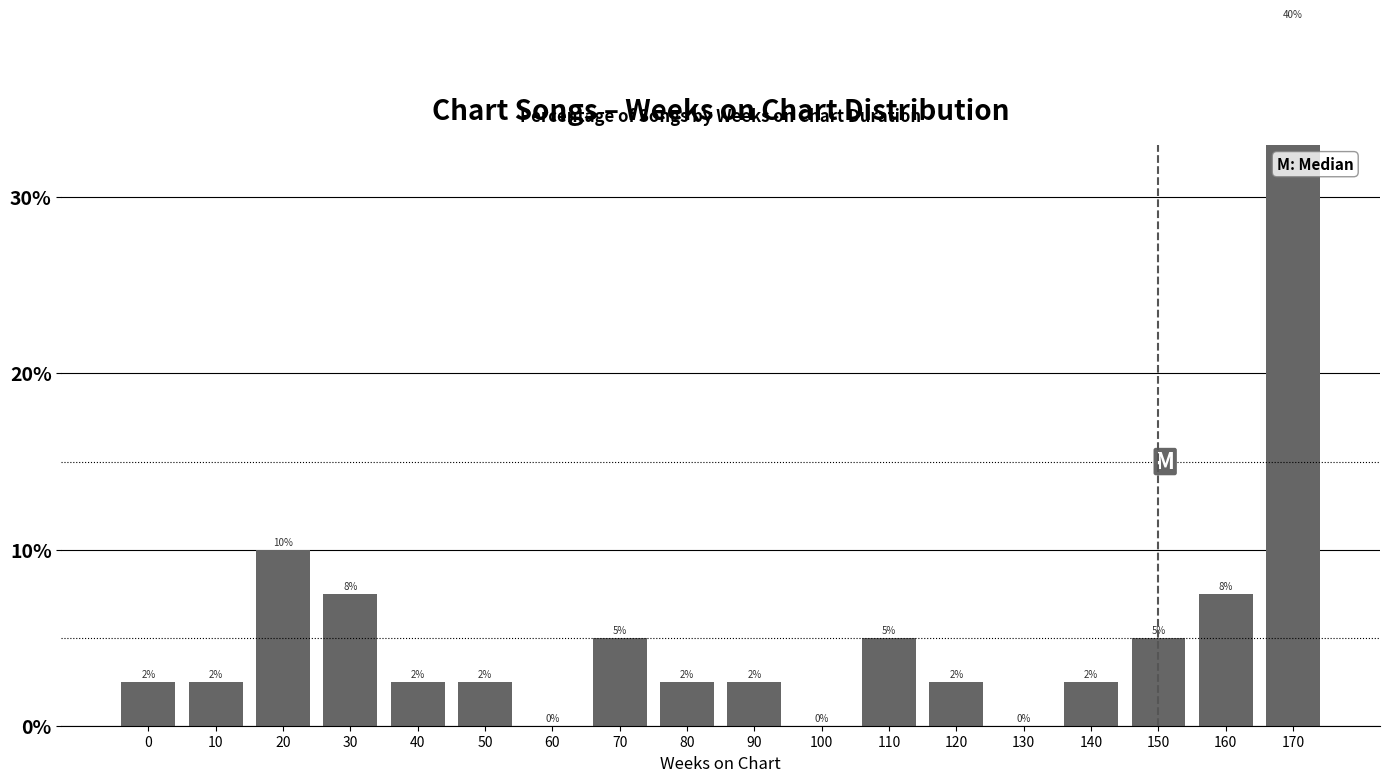

What is the sum of the values at 140 and 130?

2.5